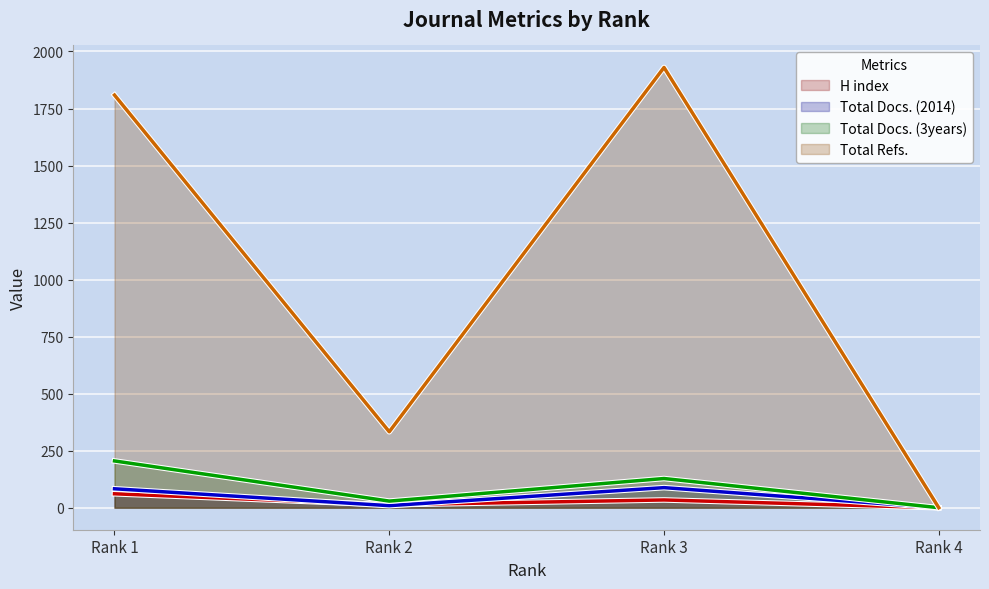

What is the difference between the maximum and second lowest values in the H index series?

48